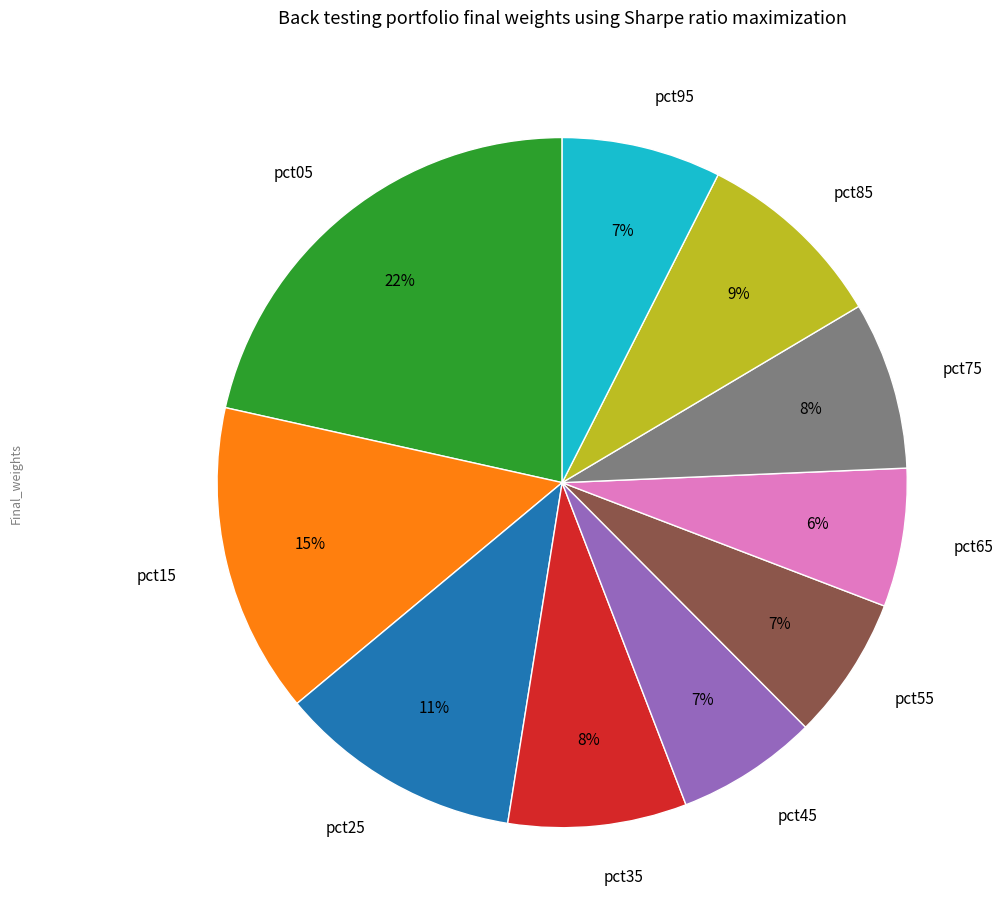

To the nearest percent, what is the combined percentage of pct85 and pct05?

31%